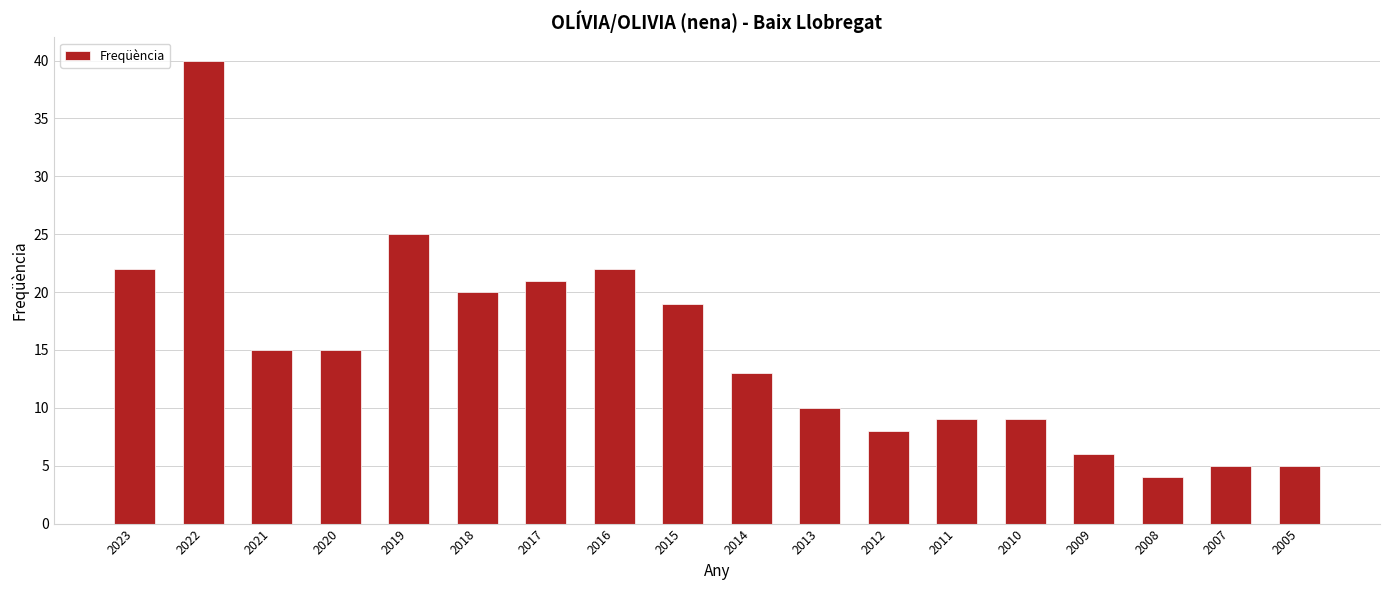

How many categories are shown in the chart?

18